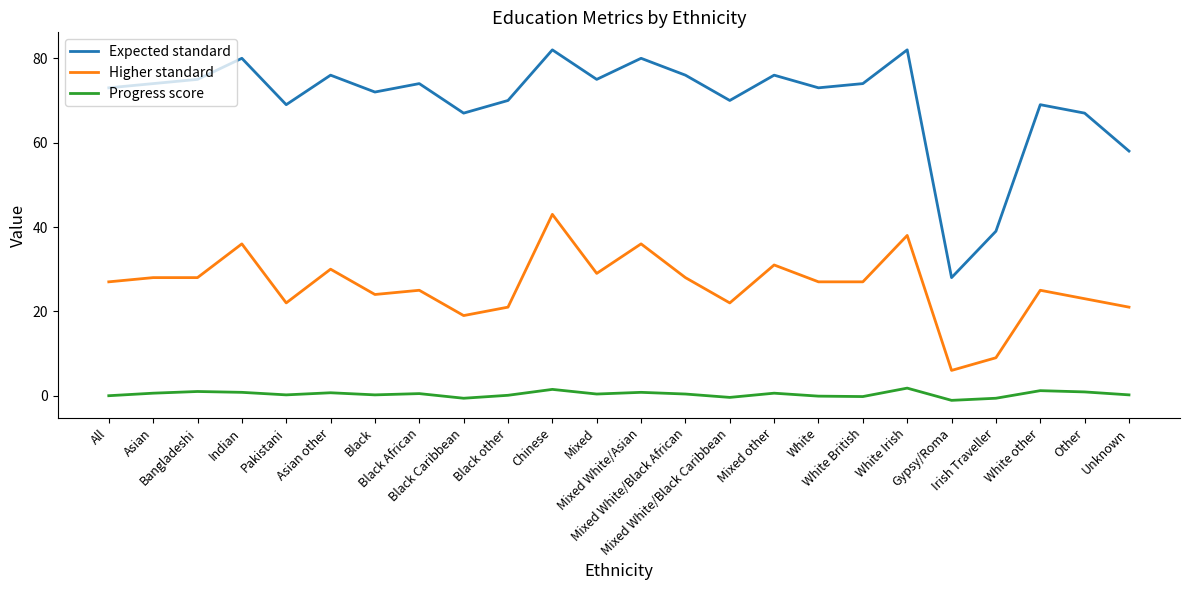

Which series has the widest spread of values?

Expected standard